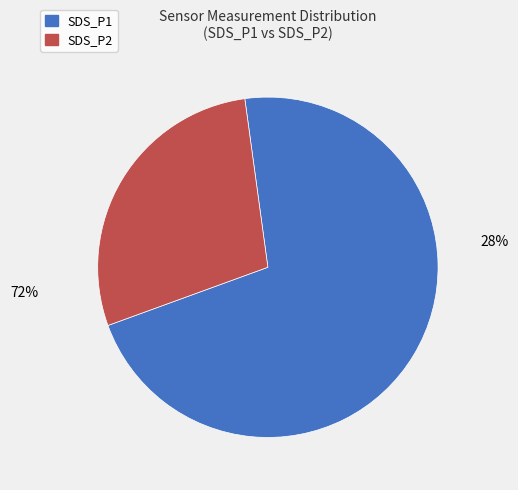

Combined, what portion of the pie is SDS_P2 and SDS_P1?

100.0%